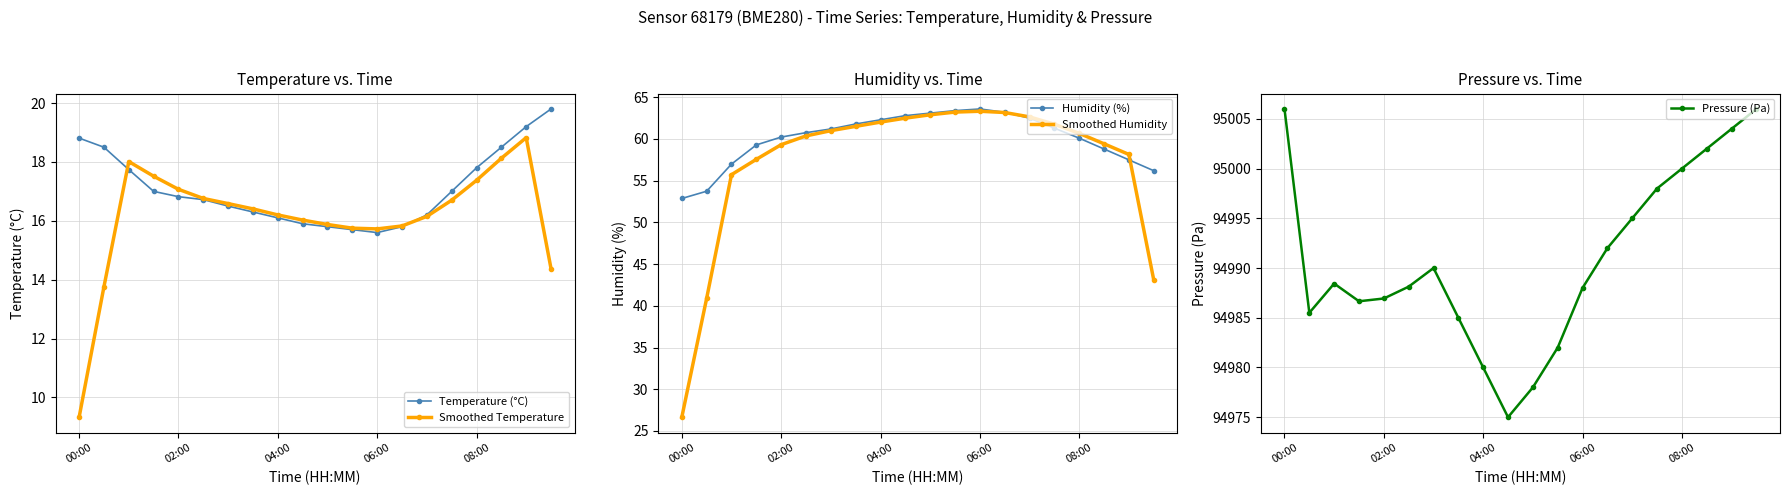

What is the smallest value displayed?

9.3